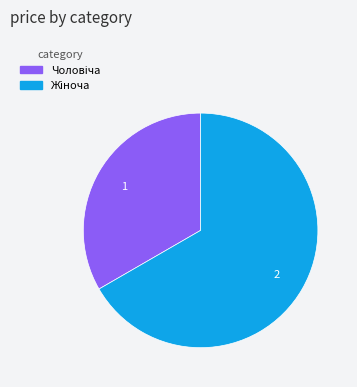

Is there a majority slice in this chart?

Yes